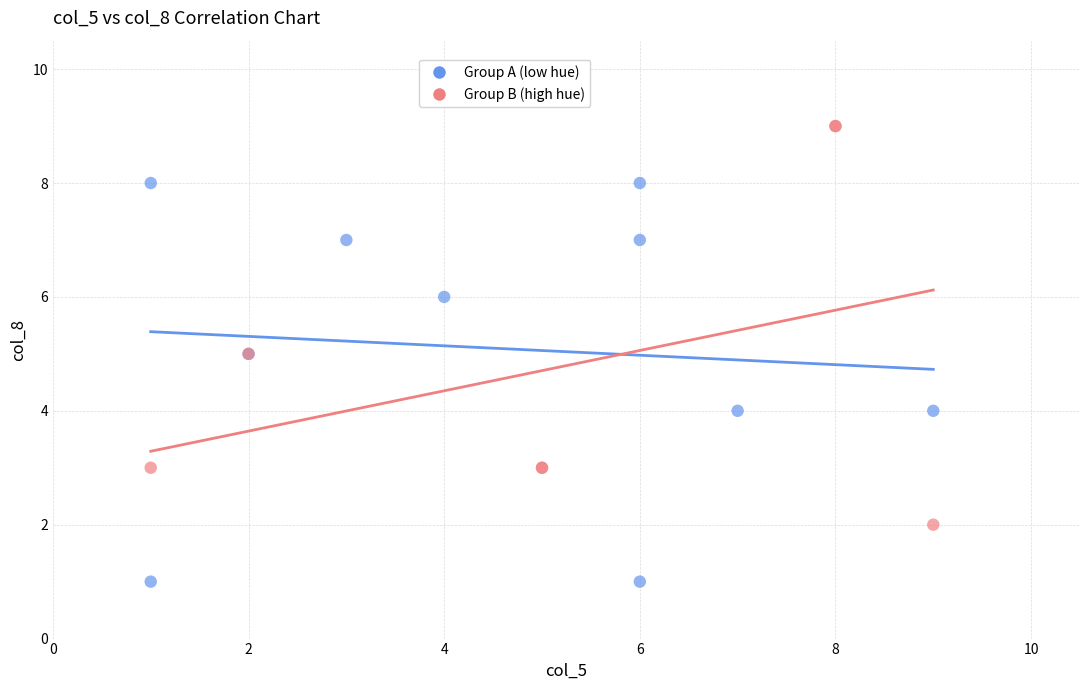

Which series reaches the maximum Y coordinate?

Group B (high hue)